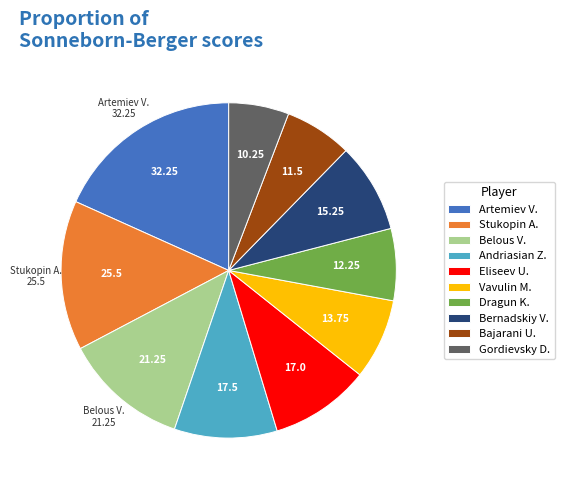

What is the largest slice in the pie chart?

Artemiev V.